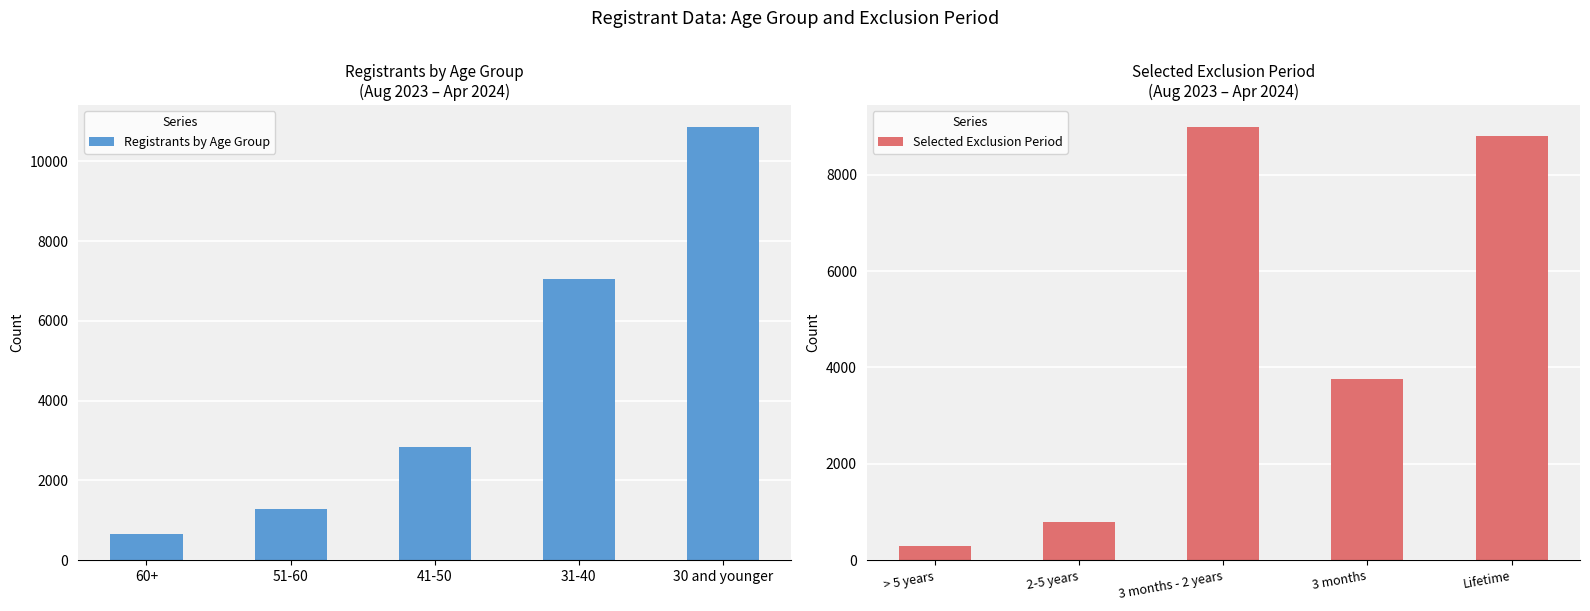

The value of Registrants by Age Group at 51-60 is 877. True or false?

False